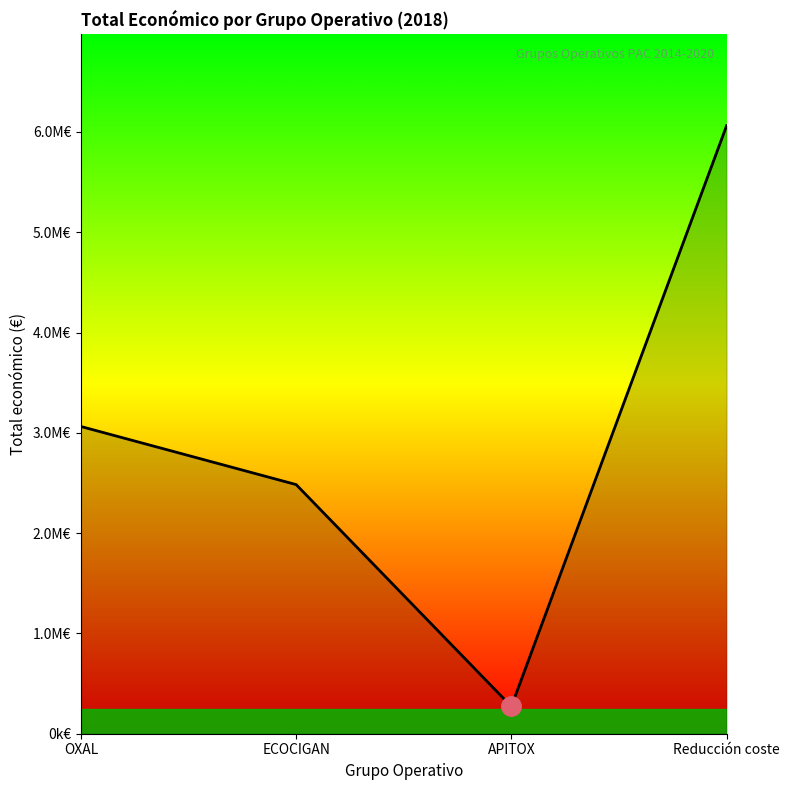

How many points are lower than both their immediate neighbors (excluding endpoints)?

1